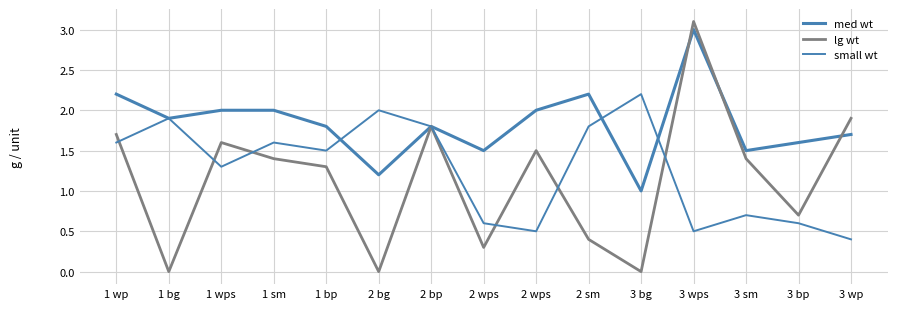

What value does the lg wt series have at 2 sm?

0.4